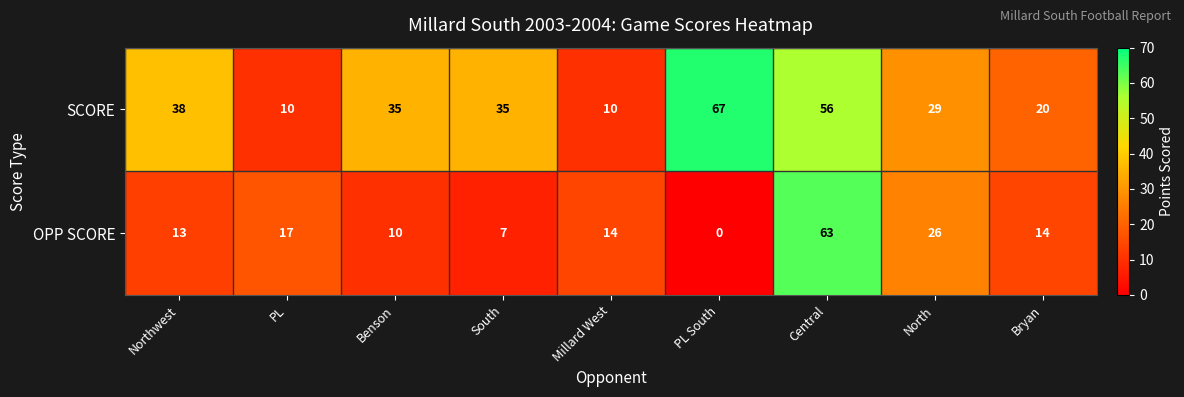

How many values in the SCORE series are below 35?

4